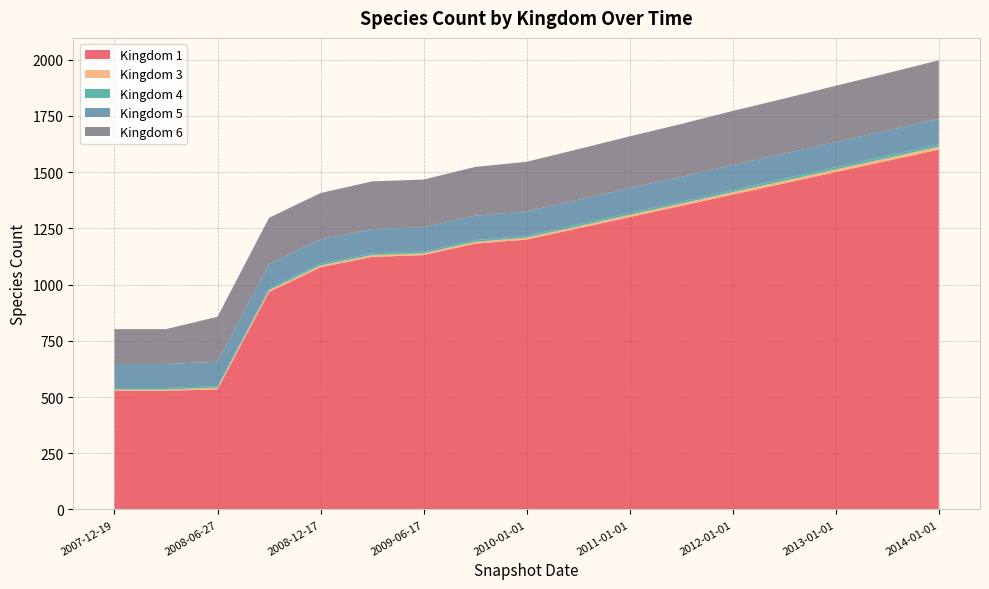

Reading left to right, list all the values displayed in this chart.

Kingdom 1: 2007-12-19=528	2008-04-01=528	2008-06-27=534	2008-10-10=967	2008-12-17=1077	2009-04-06=1123	2009-06-17=1131	2009-09-25=1182	2010-01-01=1200	2010-06-01=1250	2011-01-01=1300	2011-06-01=1350	2012-01-01=1400	2012-06-01=1450	2013-01-01=1500	2013-06-01=1550	2014-01-01=1600
Kingdom 3: 2007-12-19=5	2008-04-01=5	2008-06-27=8	2008-10-10=8	2008-12-17=8	2009-04-06=8	2009-06-17=8	2009-09-25=8	2010-01-01=9	2010-06-01=9	2011-01-01=10	2011-06-01=10	2012-01-01=11	2012-06-01=11	2013-01-01=12	2013-06-01=12	2014-01-01=13
Kingdom 4: 2007-12-19=7	2008-04-01=7	2008-06-27=7	2008-10-10=8	2008-12-17=8	2009-04-06=8	2009-06-17=8	2009-09-25=8	2010-01-01=8	2010-06-01=9	2011-01-01=9	2011-06-01=9	2012-01-01=10	2012-06-01=10	2013-01-01=10	2013-06-01=11	2014-01-01=11
Kingdom 5: 2007-12-19=107	2008-04-01=107	2008-06-27=108	2008-10-10=108	2008-12-17=108	2009-04-06=108	2009-06-17=108	2009-09-25=108	2010-01-01=109	2010-06-01=109	2011-01-01=110	2011-06-01=110	2012-01-01=111	2012-06-01=111	2013-01-01=112	2013-06-01=112	2014-01-01=113
Kingdom 6: 2007-12-19=155	2008-04-01=155	2008-06-27=200	2008-10-10=206	2008-12-17=206	2009-04-06=212	2009-06-17=212	2009-09-25=217	2010-01-01=220	2010-06-01=225	2011-01-01=230	2011-06-01=235	2012-01-01=240	2012-06-01=245	2013-01-01=250	2013-06-01=255	2014-01-01=260